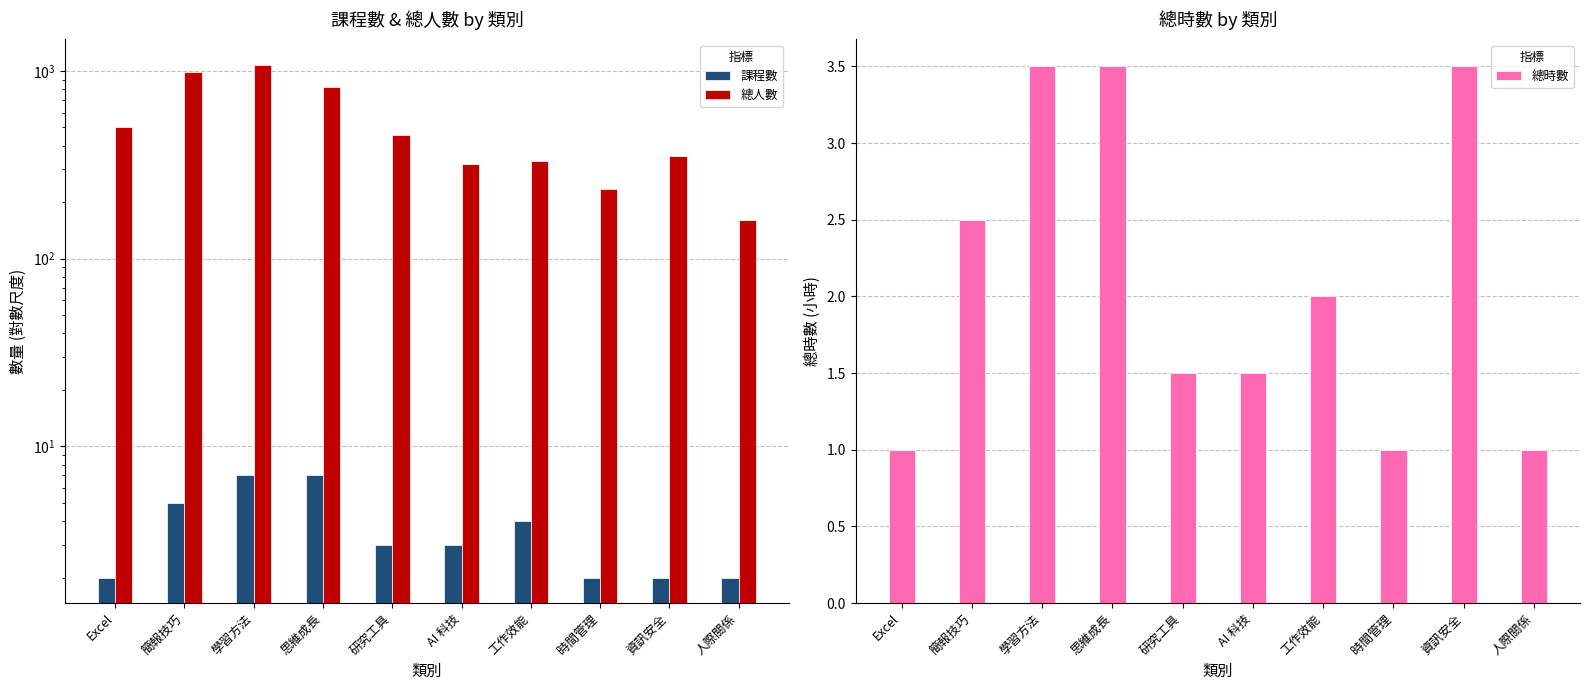

Which series has the largest total across all categories?

總人數